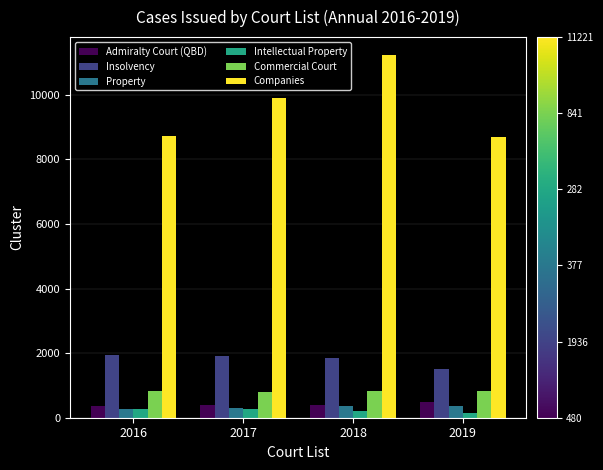

Which label corresponds to the largest value in the chart?

2018